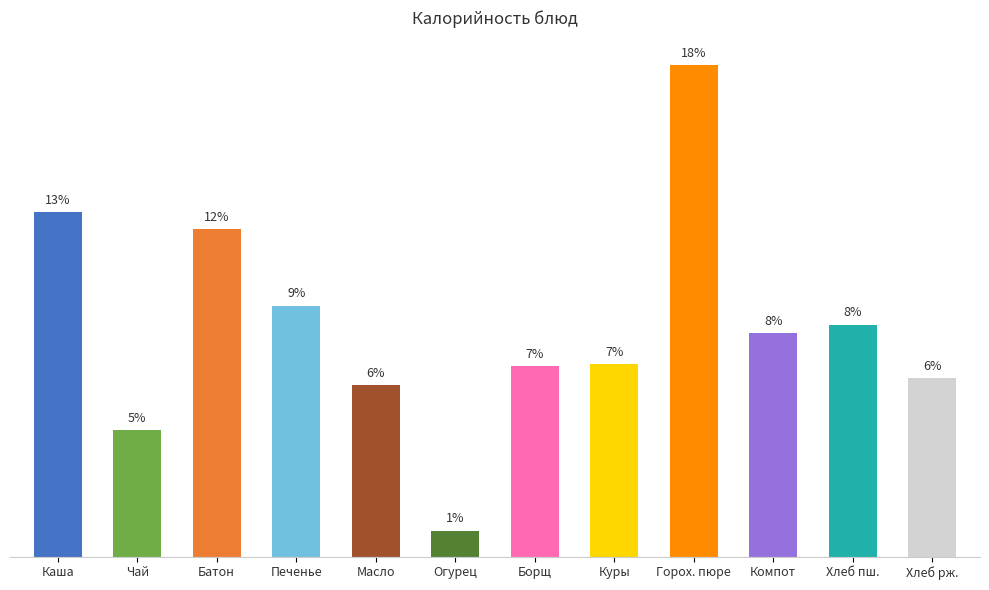

What is the difference between the maximum and minimum values?

269